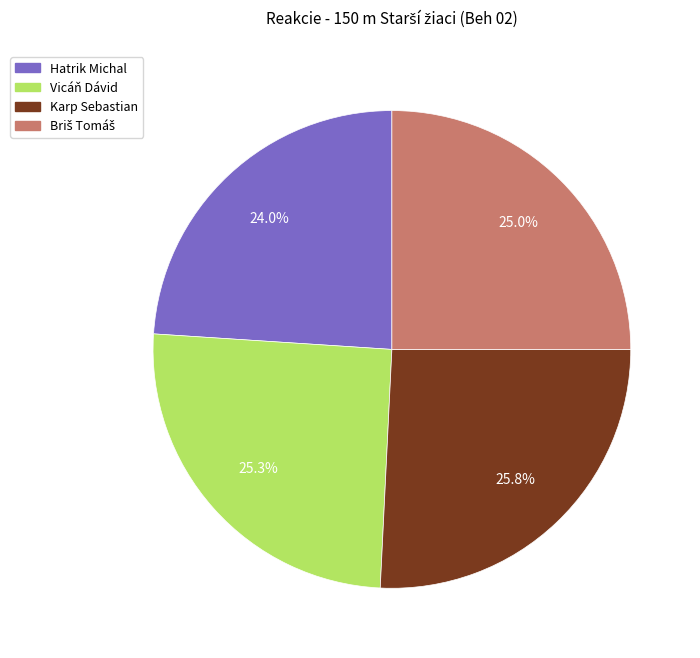

What percentage is the Hatrik Michal slice, to the nearest percent?

24%